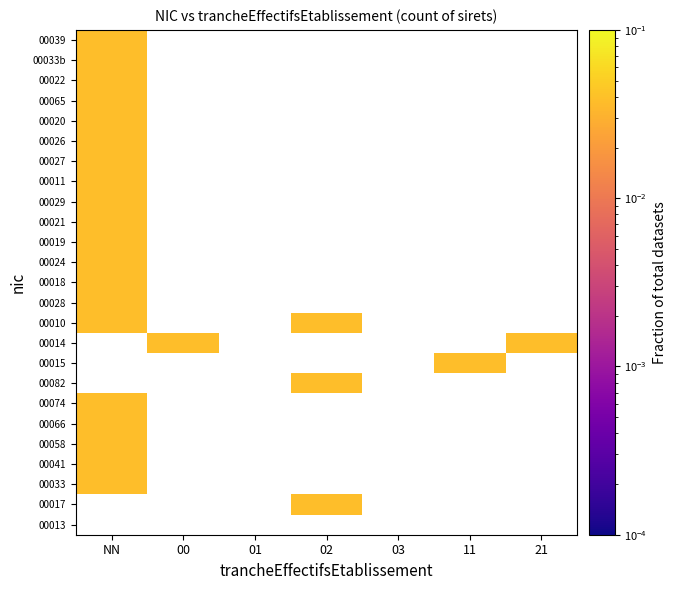

Rank the series at 03 from highest to lowest value.

00013, 00017, 00033, 00041, 00058, 00066, 00074, 00082, 00015, 00014, 00010, 00028, 00018, 00024, 00019, 00021, 00029, 00011, 00027, 00026, 00020, 00065, 00022, 00033b, 00039